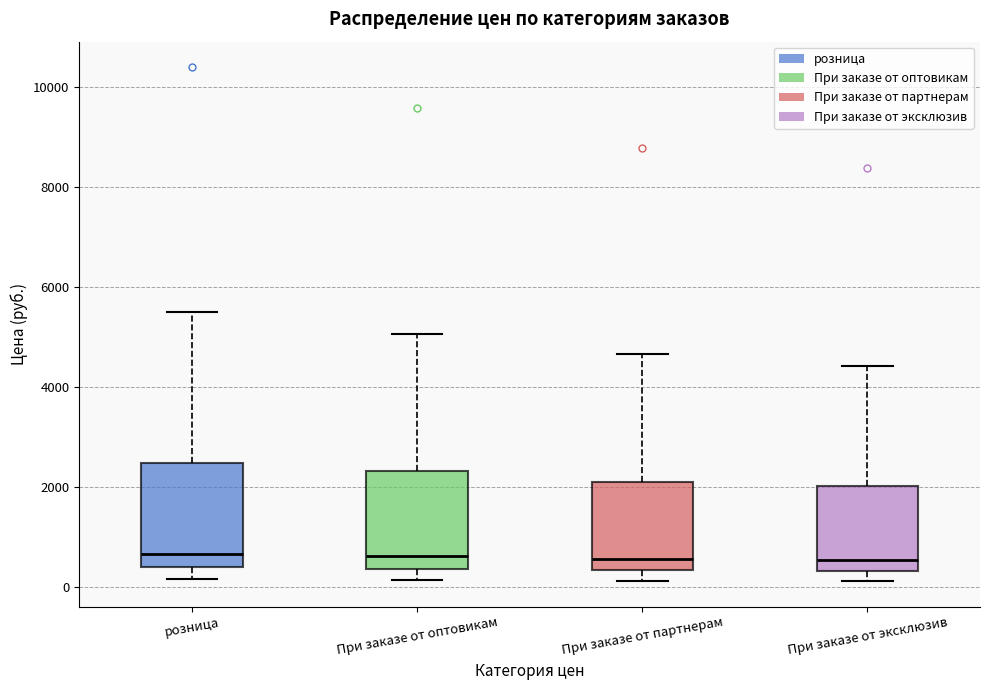

Reading left to right, transcribe this box plot: for each box, give where its median line is, the range the box spans, and where its two whiskers end, as read against the y-axis. The values are not printed on the chart, so give them approximately, as read against the axis.

розница: median 600, box 400 to 2400, whiskers 200 to 5400
При заказе от оптовикам: median 600, box 400 to 2400, whiskers 200 to 5000
При заказе от партнерам: median 600, box 400 to 2000, whiskers 200 to 4600
При заказе от эксклюзив: median 600, box 400 to 2000, whiskers 200 to 4400